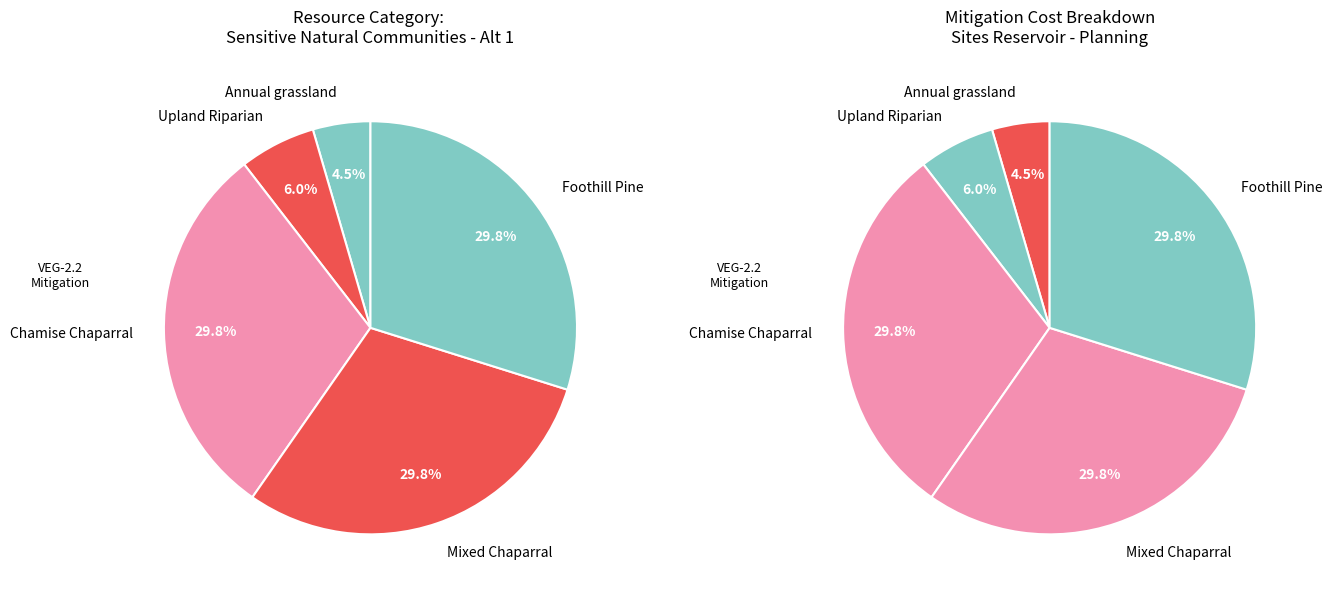

To the nearest percent, what is the difference between the Foothill Pine and Upland Riparian slice percentages?

24%